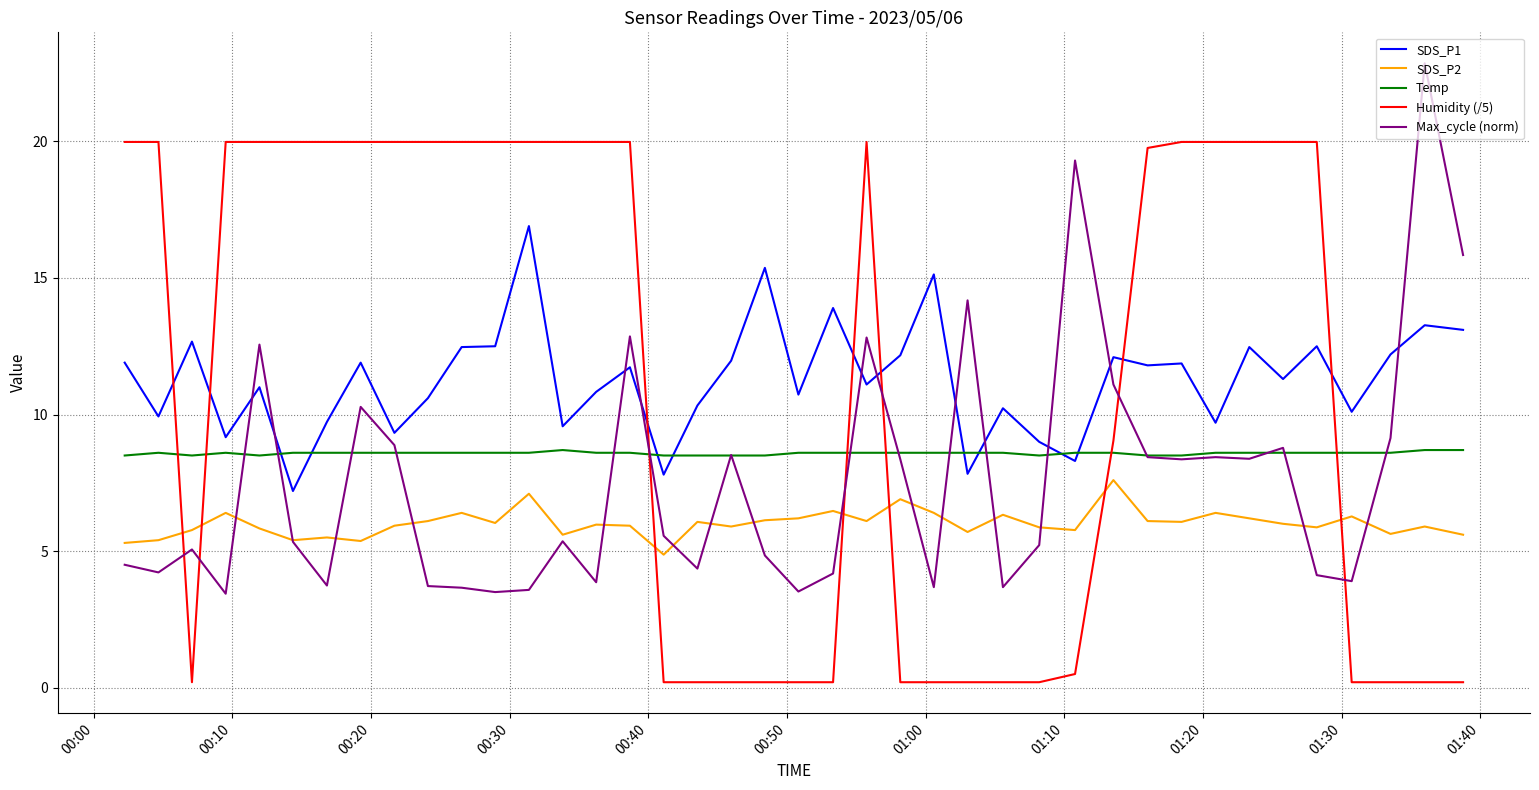

After their last crossing, which series has the higher values: SDS_P1 or Humidity (/5)?

SDS_P1